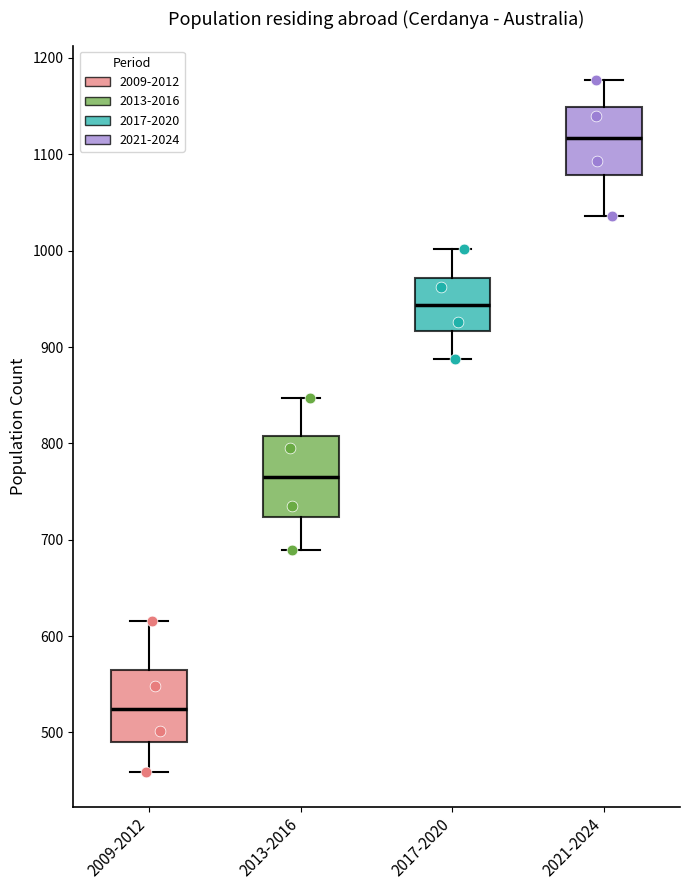

Where does the median line of the box for 2021-2024 sit on the y-axis? The values are not printed on the chart, so give them approximately, as read against the axis.

1120